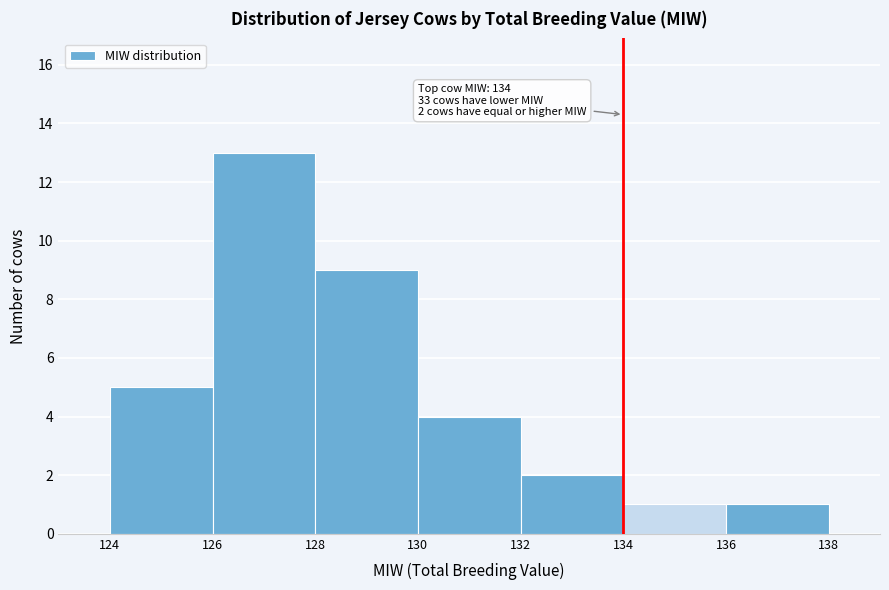

Which range on the x-axis has the tallest bar?

126 to 128